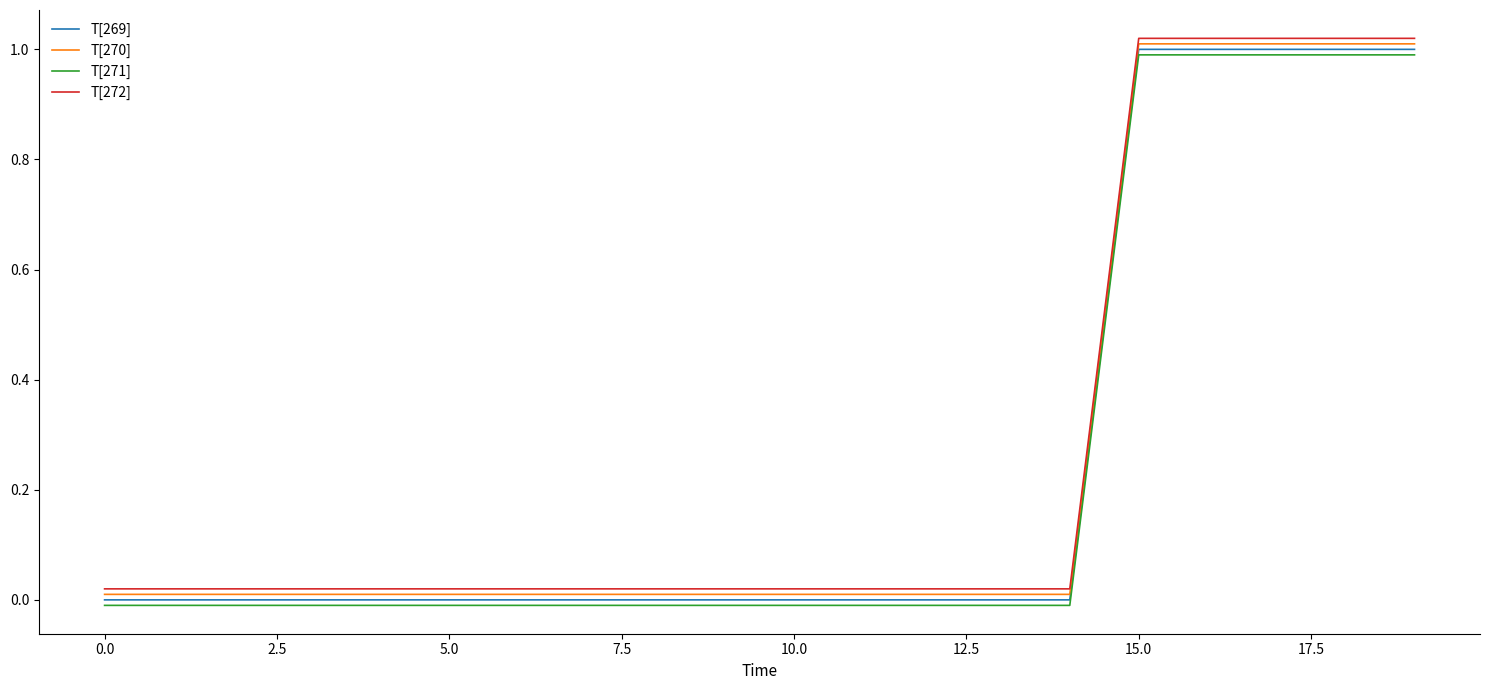

True or false: T[272] and T[271] intersect in this chart.

False